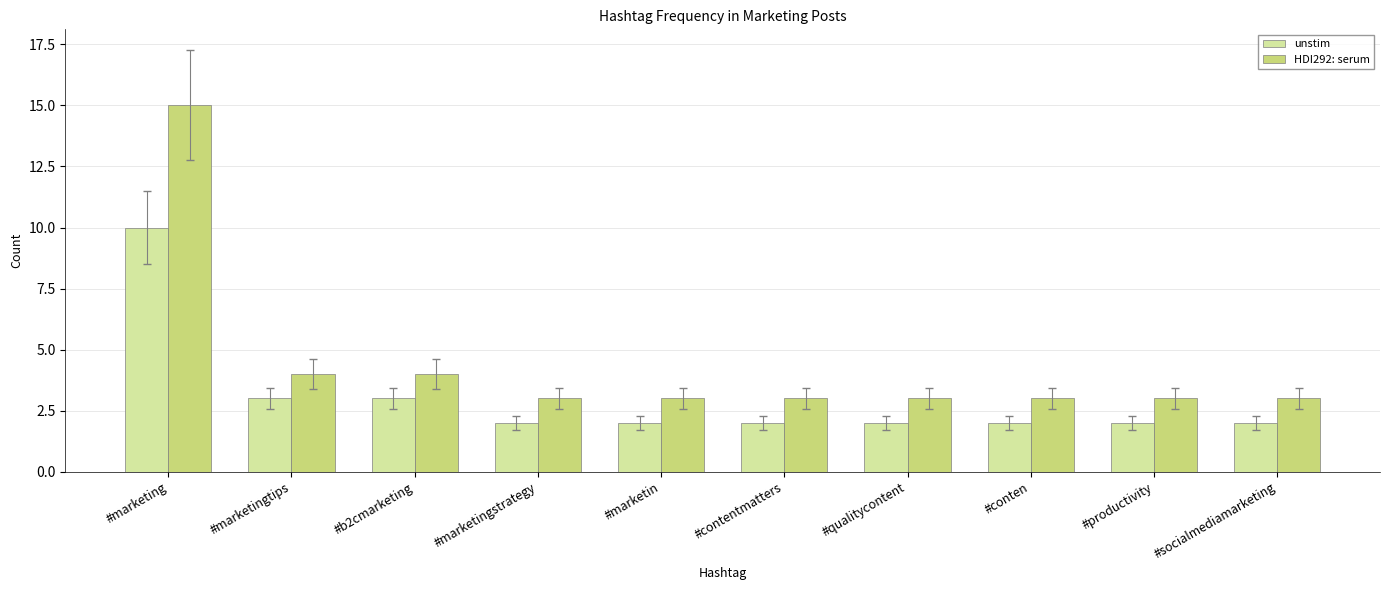

True or false: unstim has a value of 1 at #qualitycontent.

False